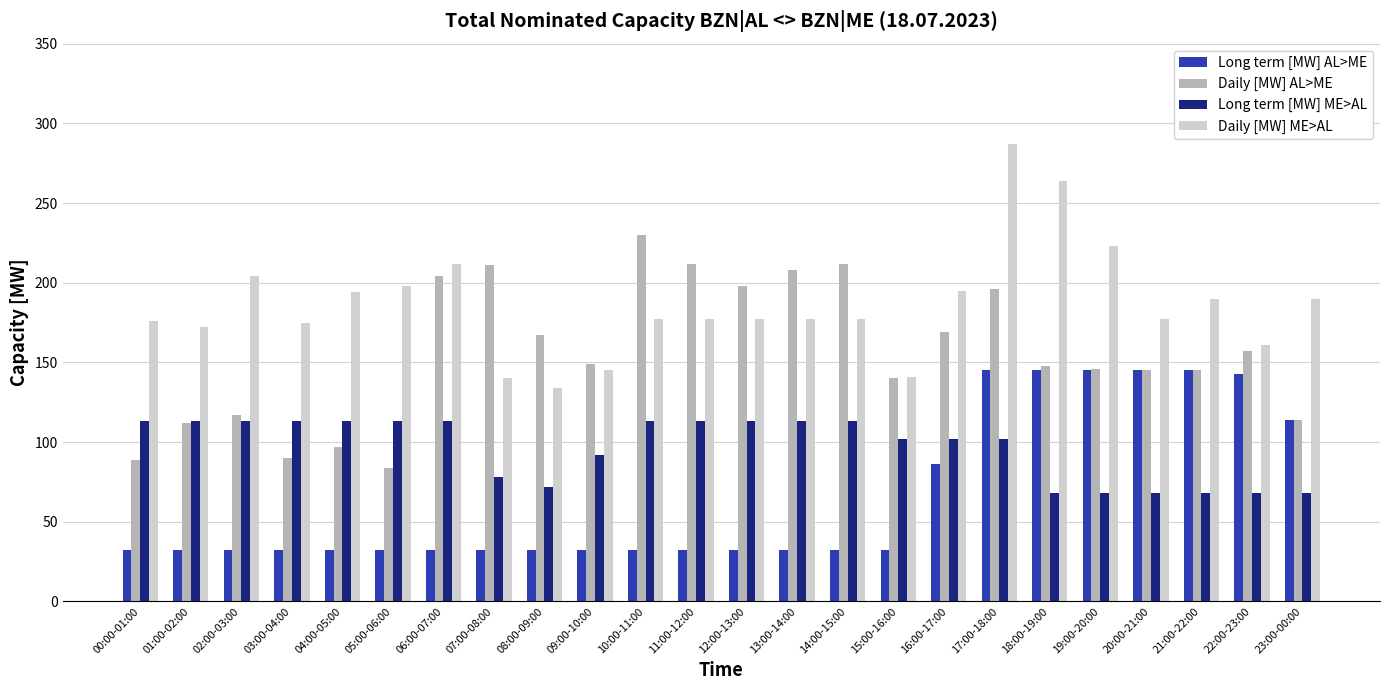

Is the value of Daily [MW] ME>AL at 05:00-06:00 greater than the value of Long term [MW] AL>ME at 05:00-06:00?

Yes